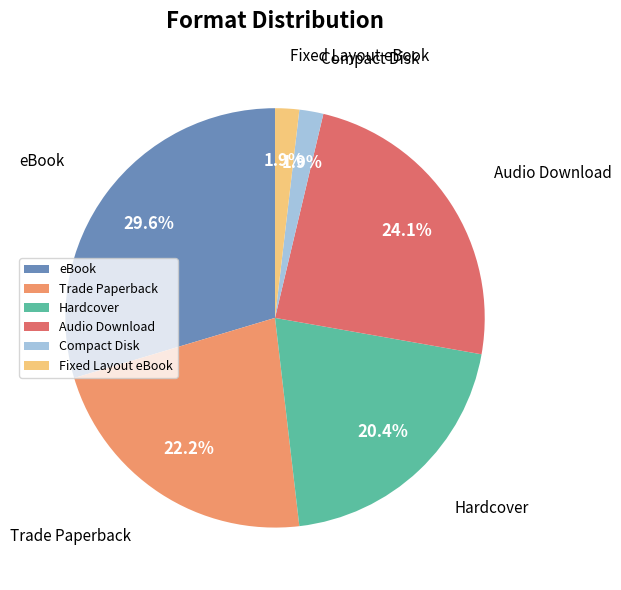

What portion of the pie excludes eBook?

70.4%